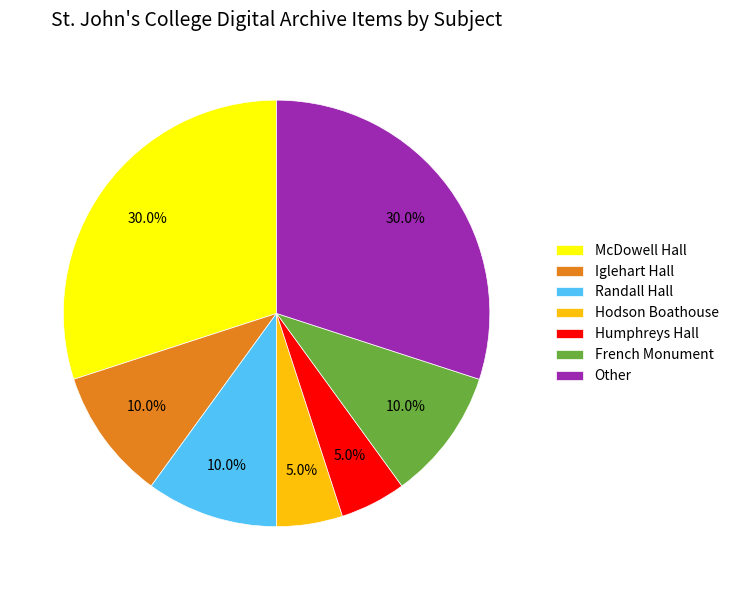

To the nearest percent, what is the difference between the largest and smallest slice percentages?

25%